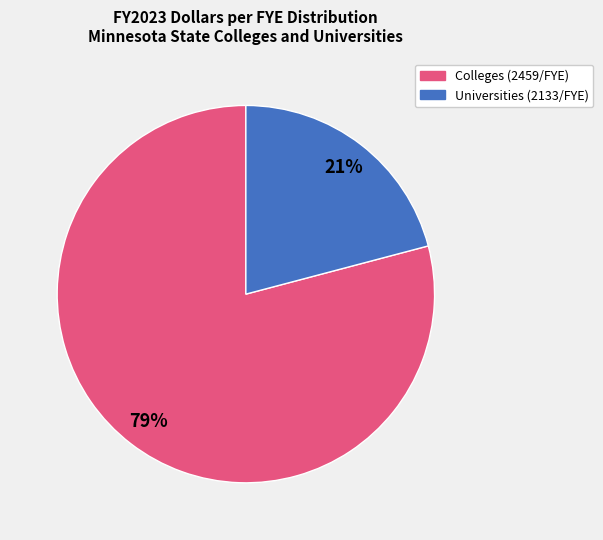

To the nearest percent, what percentage of the pie is Universities (2133/FYE)?

21%